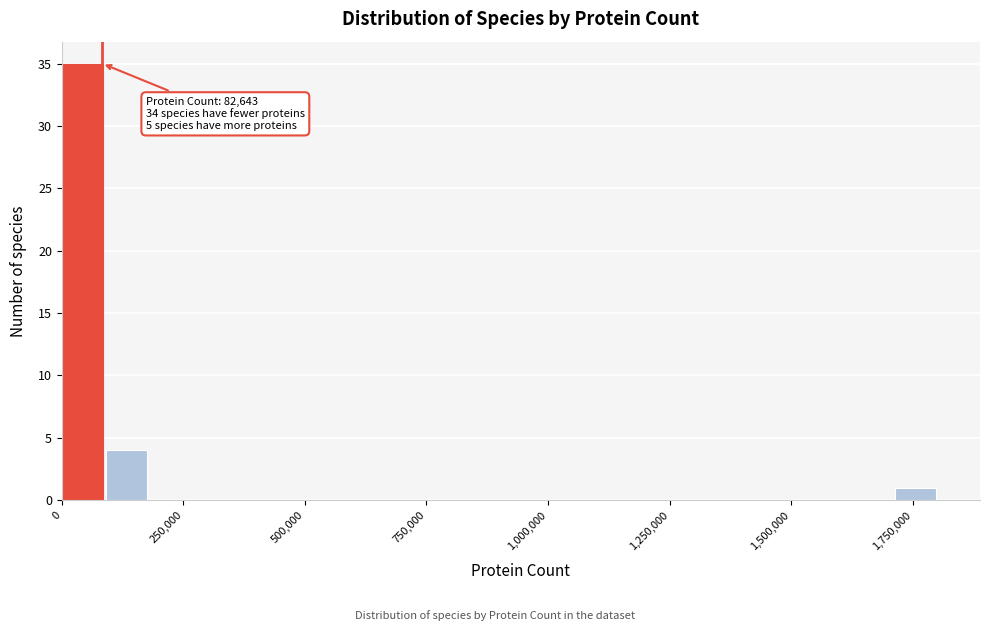

Around what value on the x-axis is the tallest bar? Give the approximate position of its centre, as read against the axis.

50000